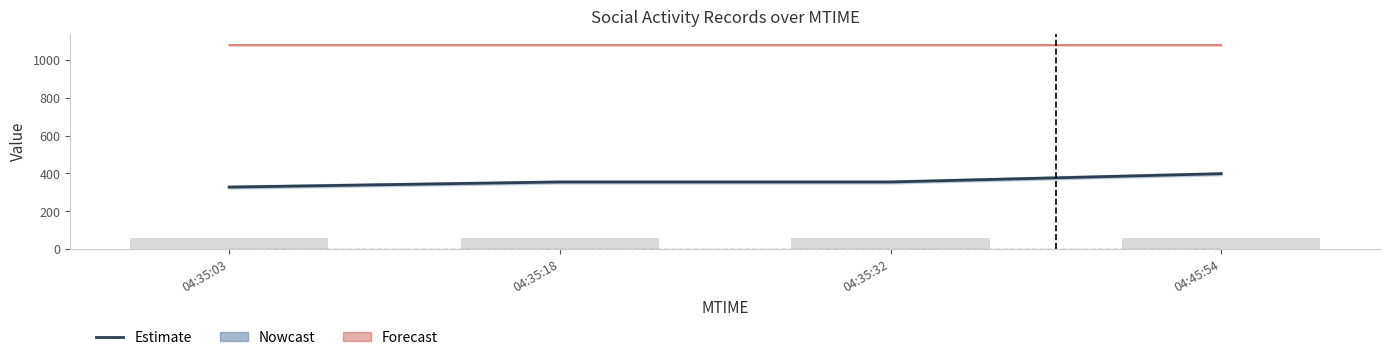

What is the minimum value for OWNER (×10³)?

60.6